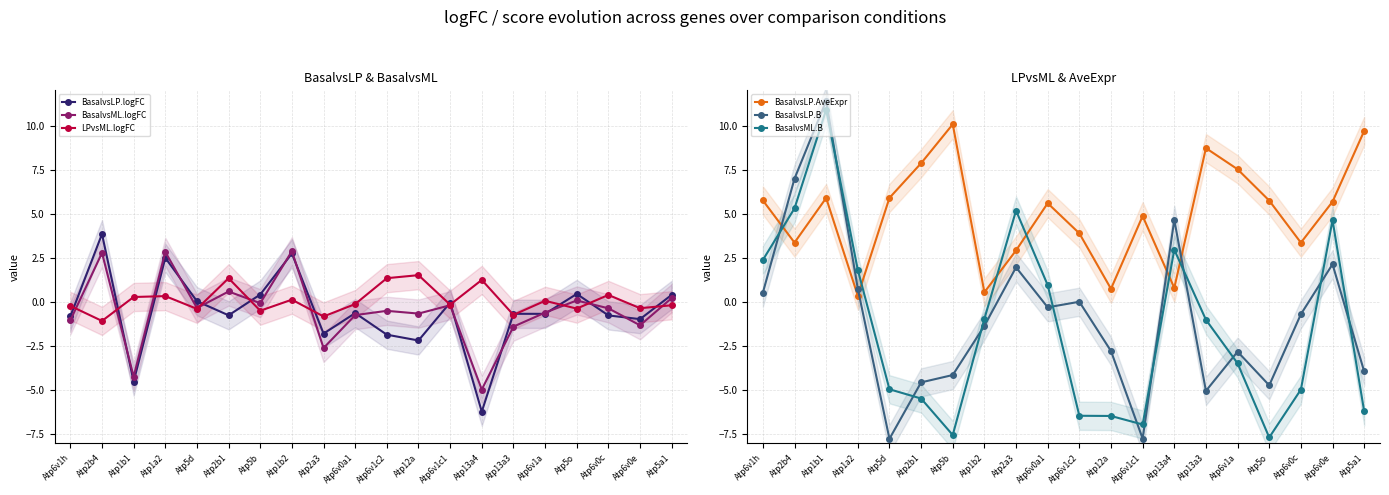

Which series has the largest total across all categories?

BasalvsLP.AveExpr